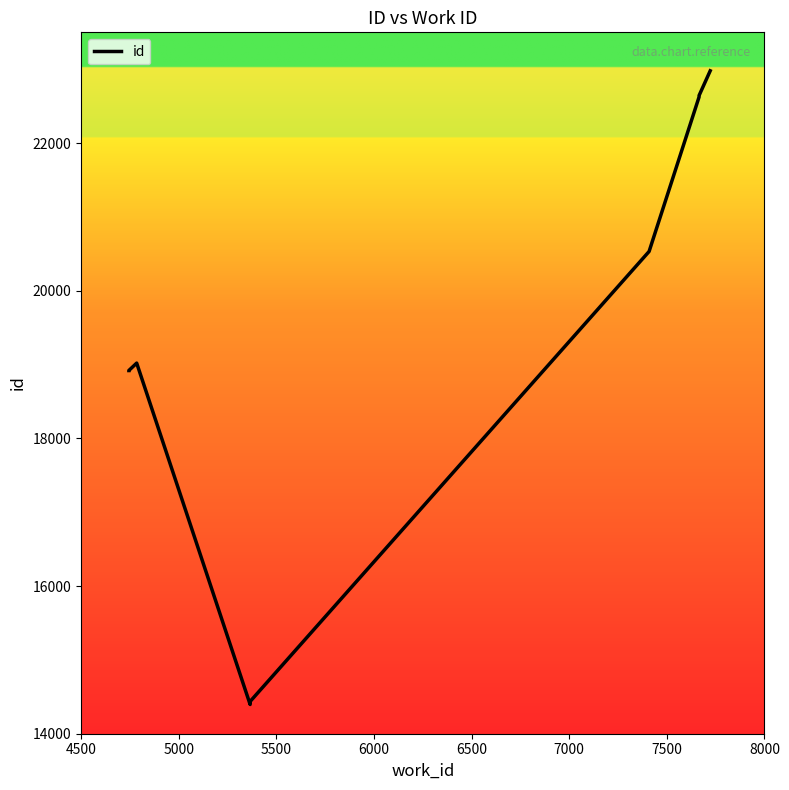

What is the value of the 10th point from the left?

22979